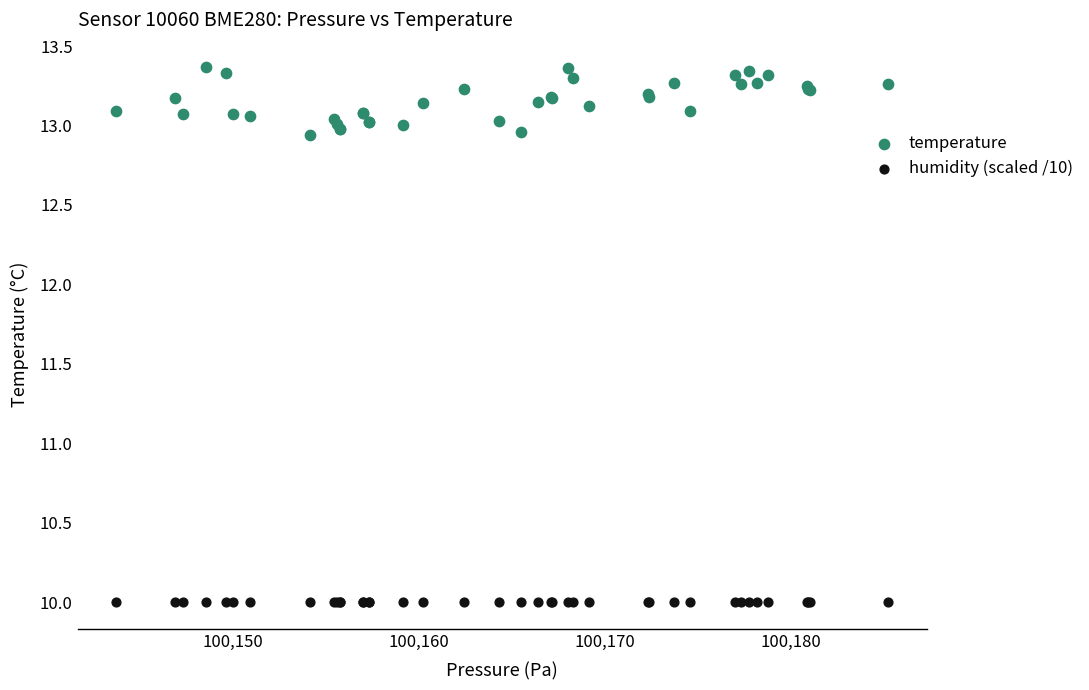

Which series reaches the maximum Y coordinate?

temperature